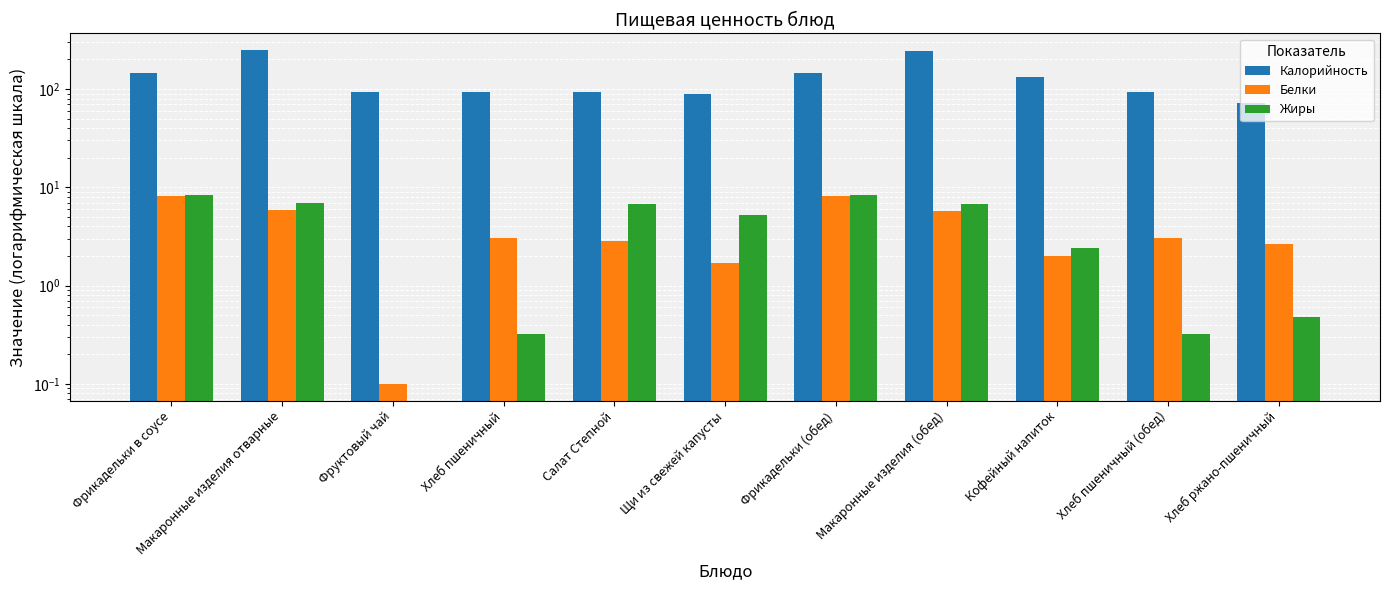

Are the bars horizontal?

No